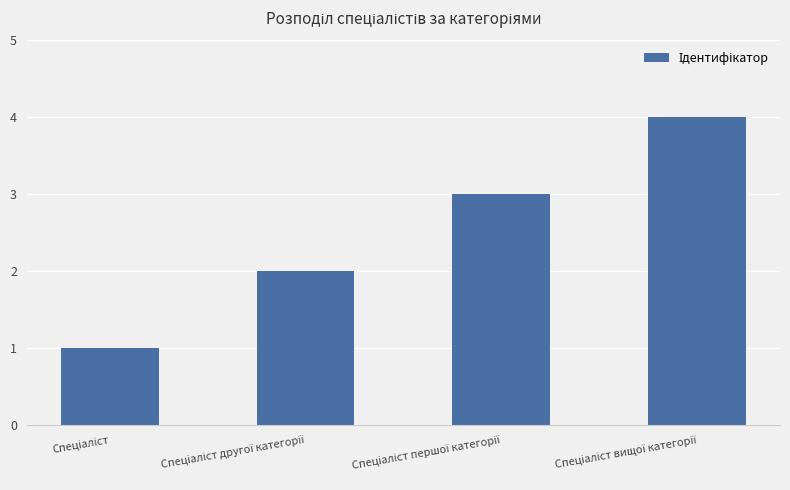

How many bars are there in total?

4